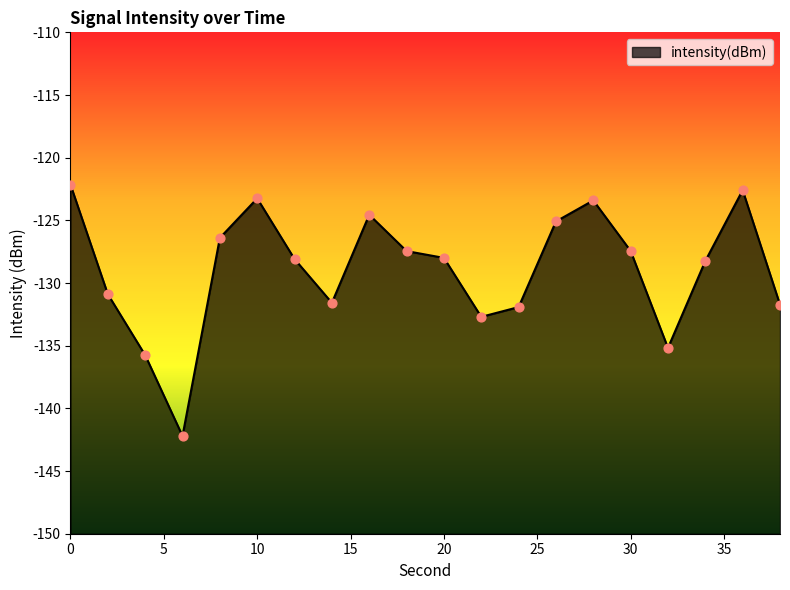

What is the change in value from 6 to 36?

+19.6